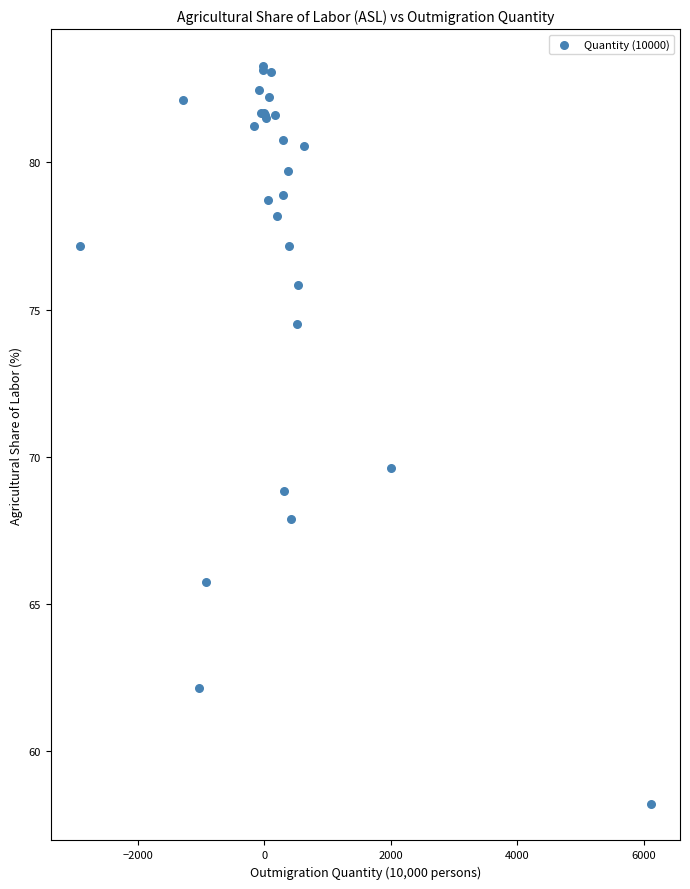

What Y value in the scatter plot is closest to 70?

69.6